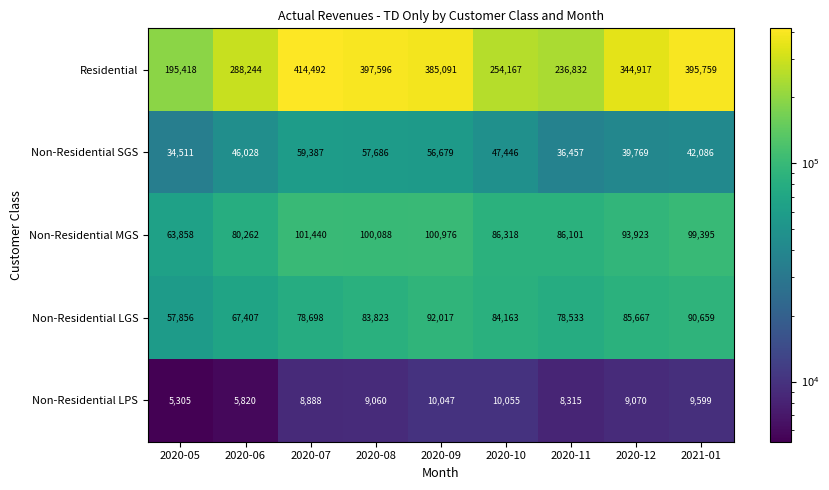

The value of Non-Residential LPS at 2020-05 is 5305. True or false?

True